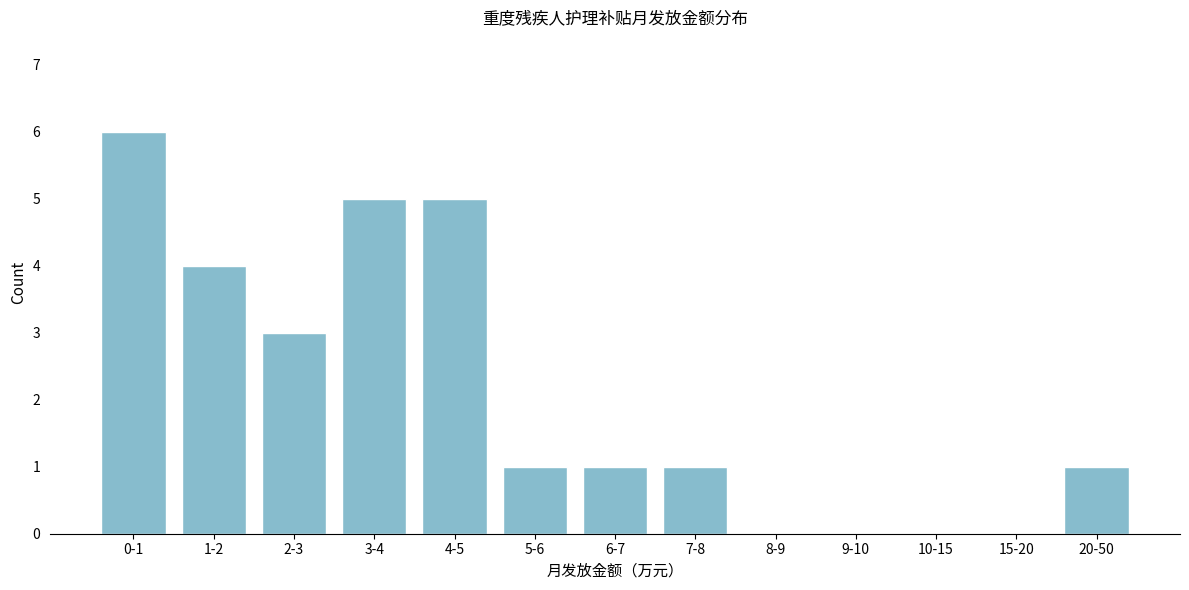

Reading left to right, what are all the values shown in this chart?

0-1=6	1-2=4	2-3=3	3-4=5	4-5=5	5-6=1	6-7=1	7-8=1	8-9=0	9-10=0	10-15=0	15-20=0	20-50=1